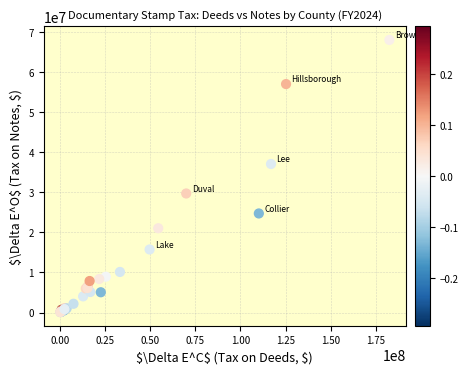

What Y value in the scatter plot is closest to 34084270?

37085779.5